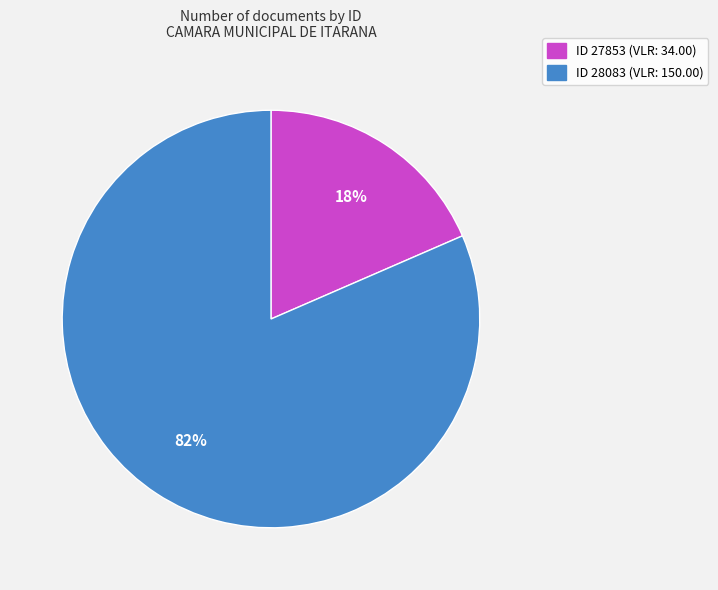

Count the number of slices in the pie.

2